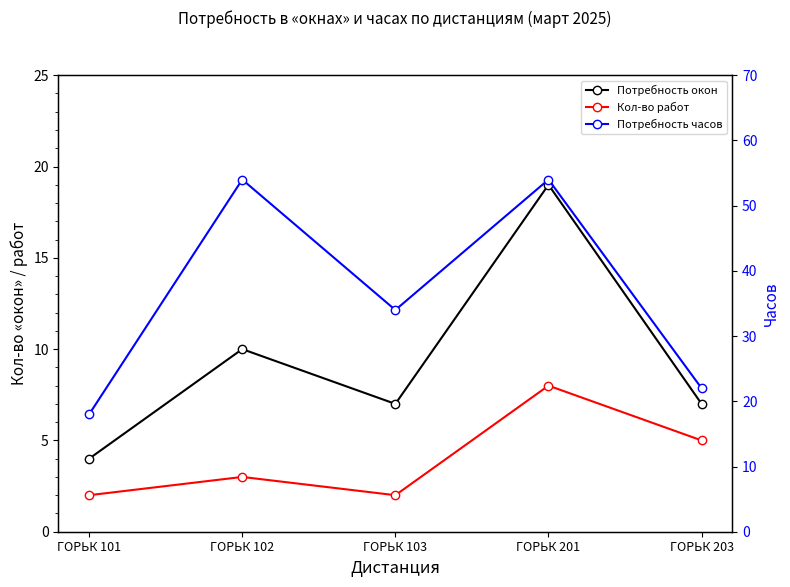

True or false: Потребность окон has a value of 19 at ГОРЬК 201.

True